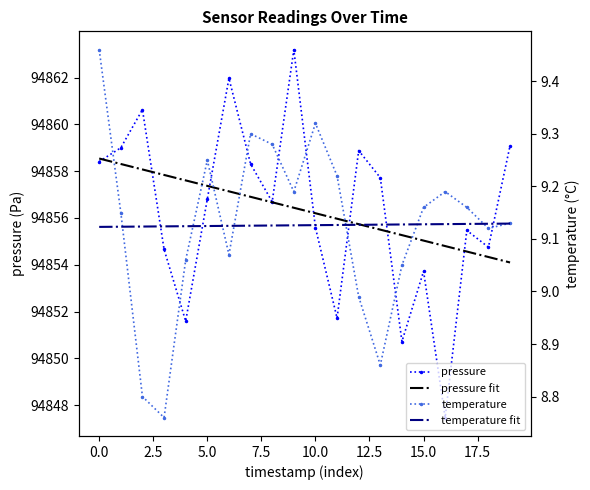

Which series has the largest range (max minus min)?

pressure